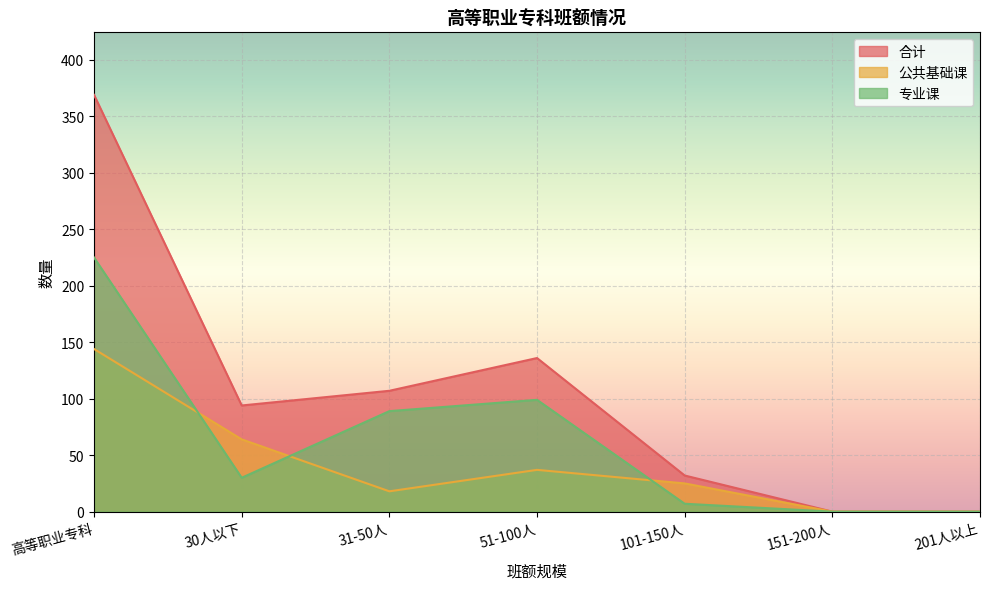

Does the chart display data point markers on the line(s)?

No